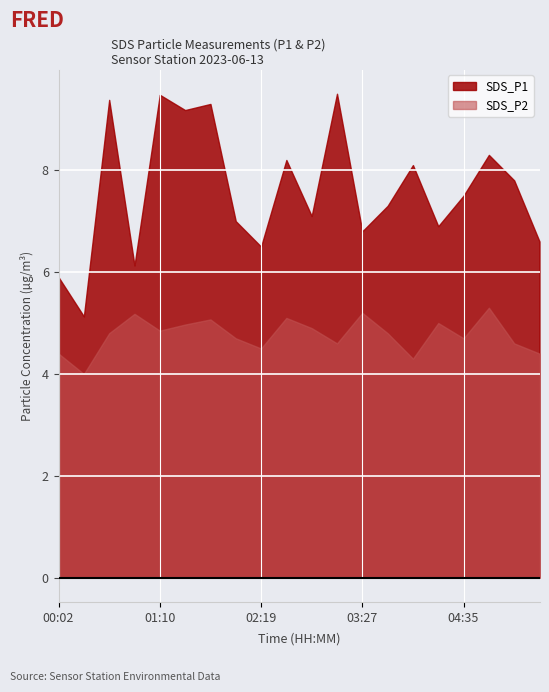

The value of SDS_P2 at 04:18 is 5.0. True or false?

True